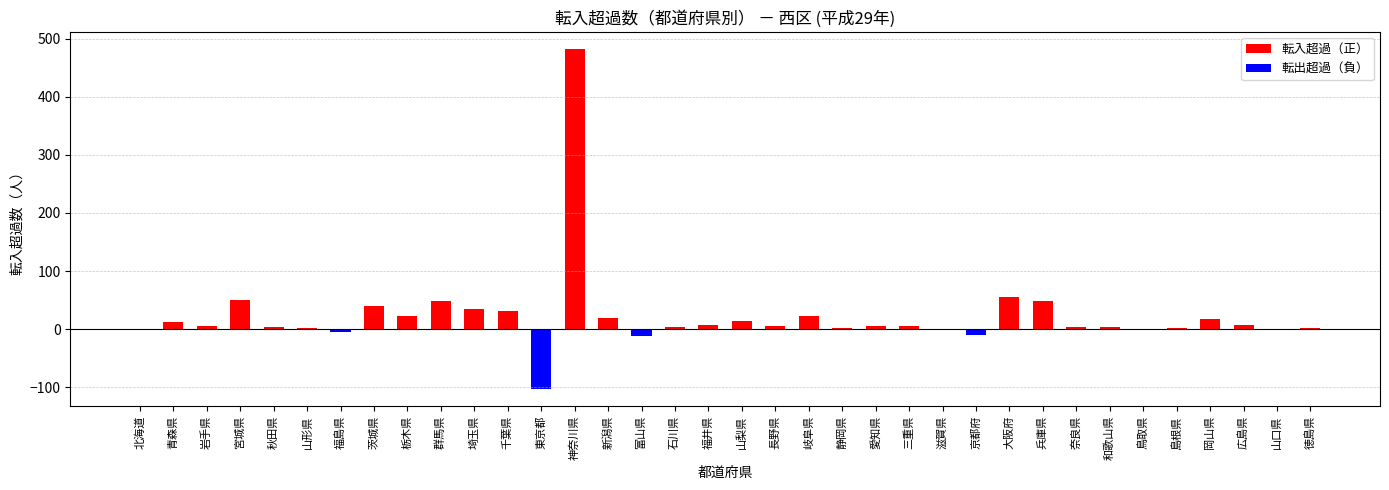

What is the sum of all values?

834